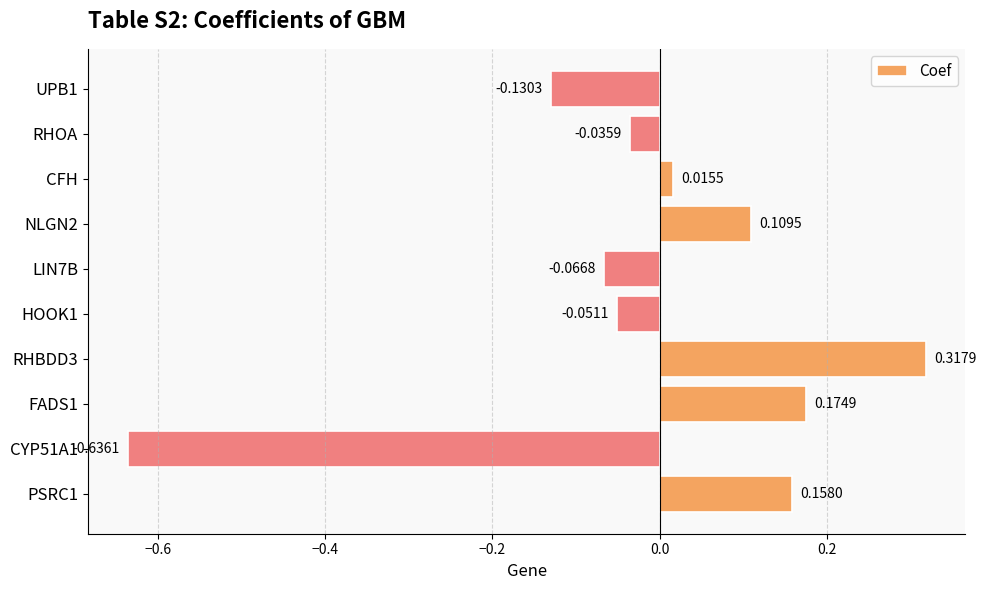

Between LIN7B and PSRC1, which is larger?

PSRC1